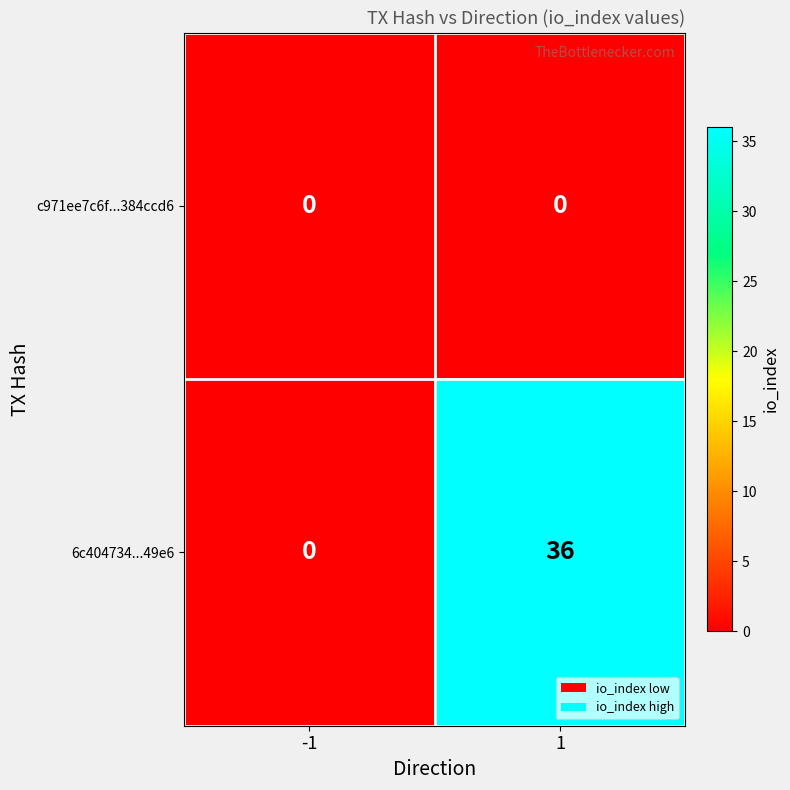

Count the number of categories in the chart.

2